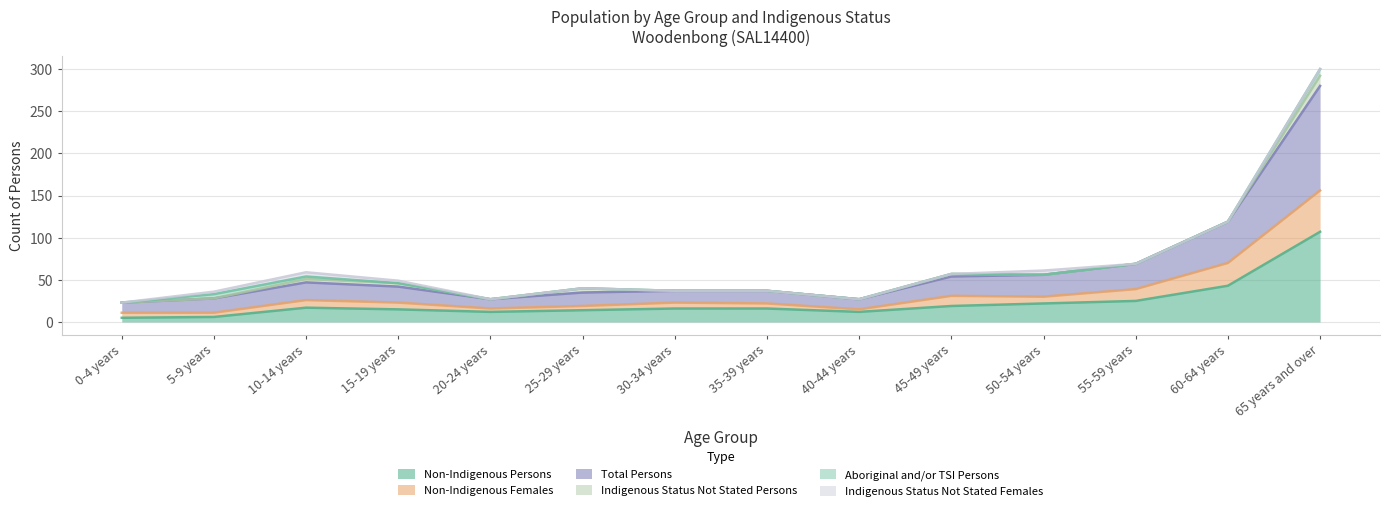

What is the difference between the highest and lowest values at 65 years and over?

193